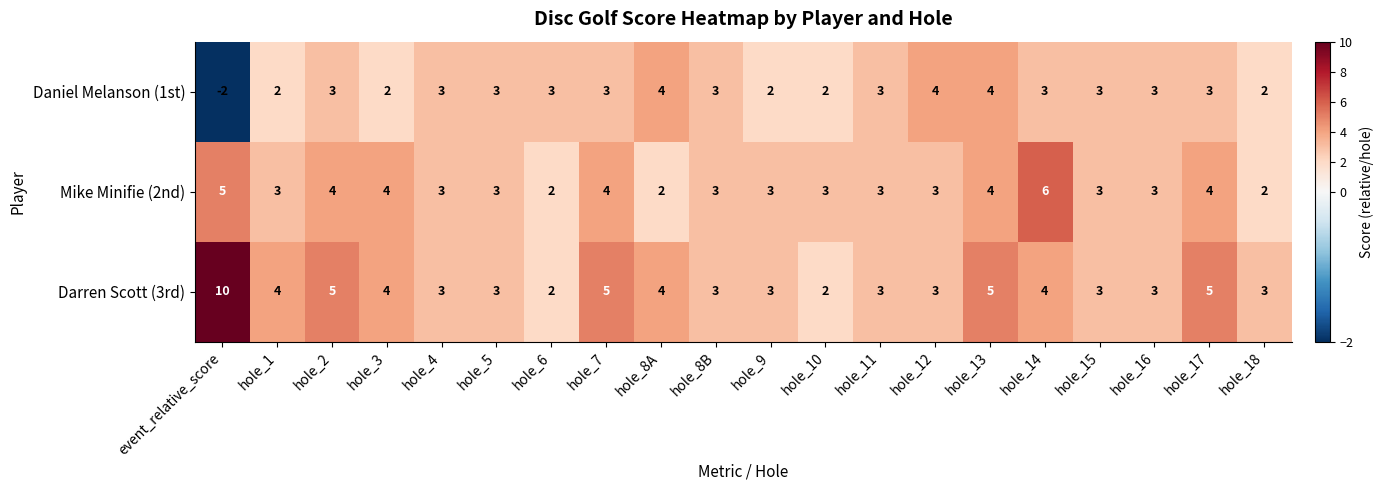

List the series in order of their overall mean, lowest first.

Daniel Melanson (1st), Mike Minifie (2nd), Darren Scott (3rd)